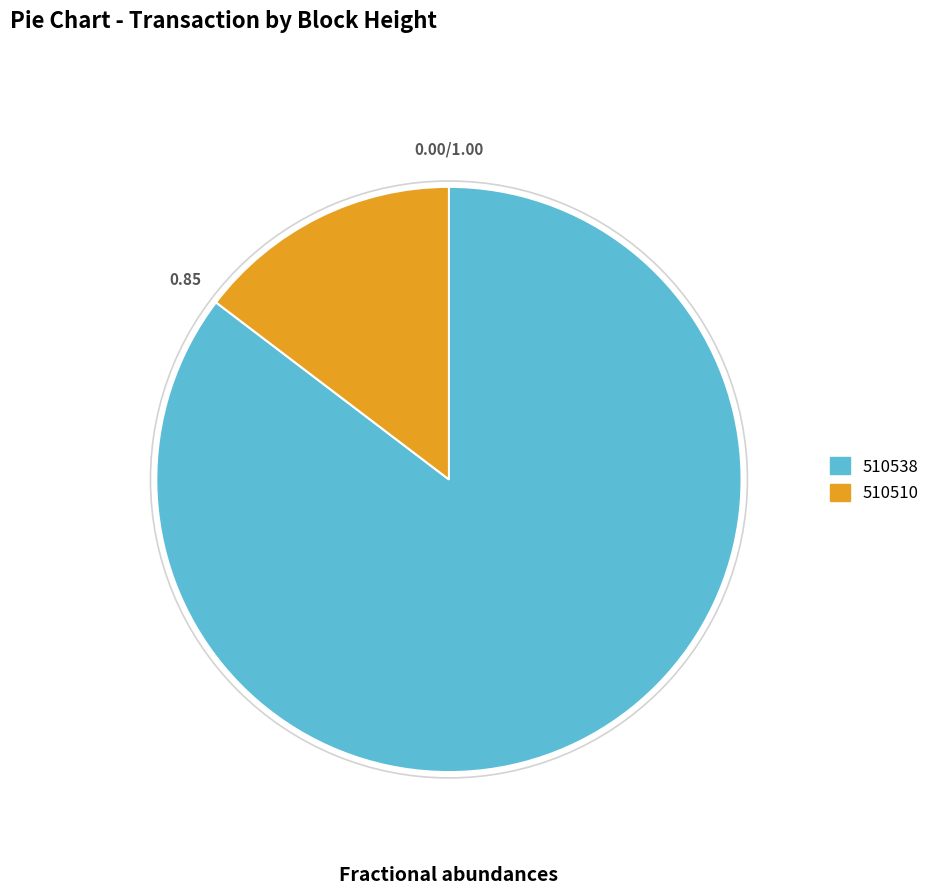

Which slice is the largest?

510538